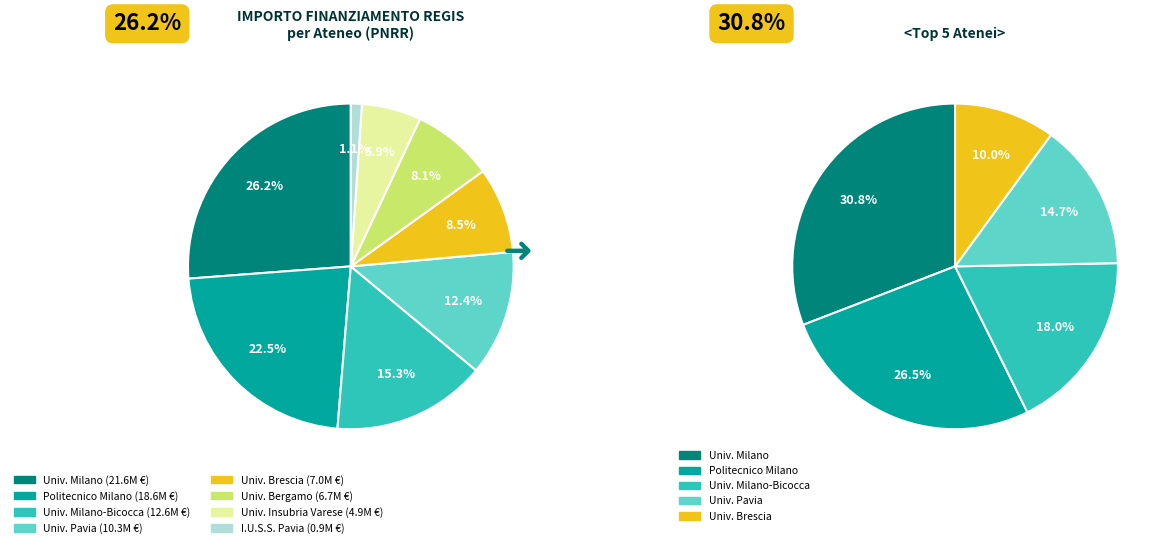

To the nearest percent, what is the difference between the largest and smallest slice percentages?

25%